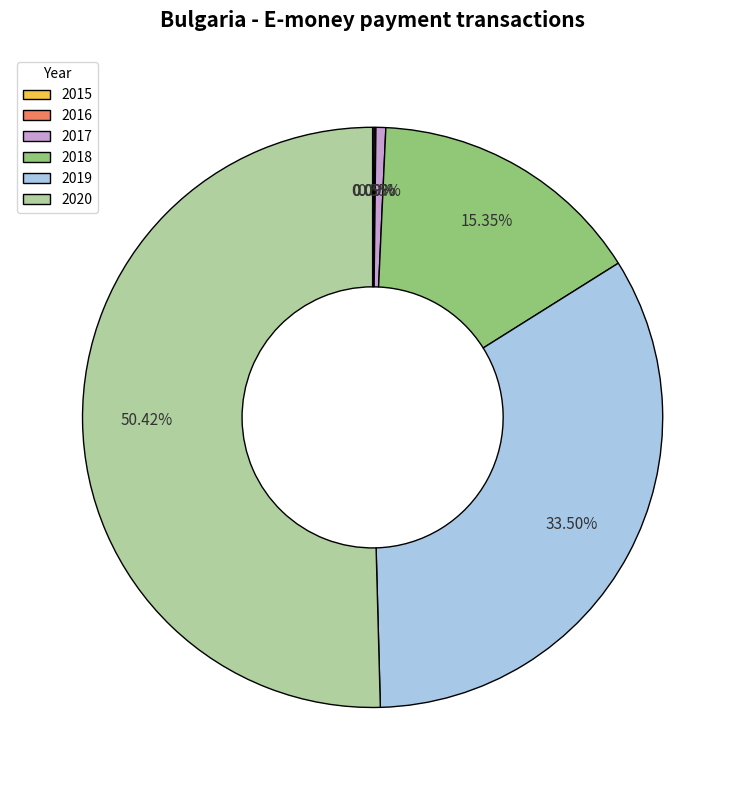

Which category accounts for the majority?

2020